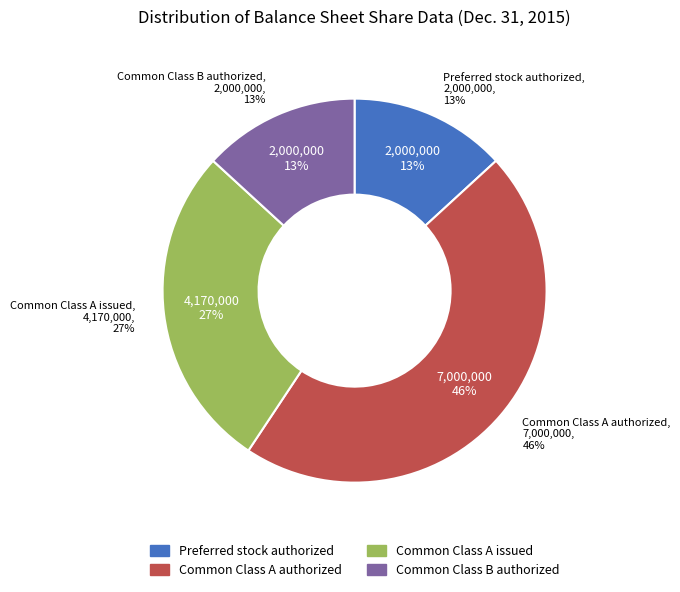

To the nearest percent, what is the difference between the Common Class A authorized and Preferred stock authorized slice percentages?

33%